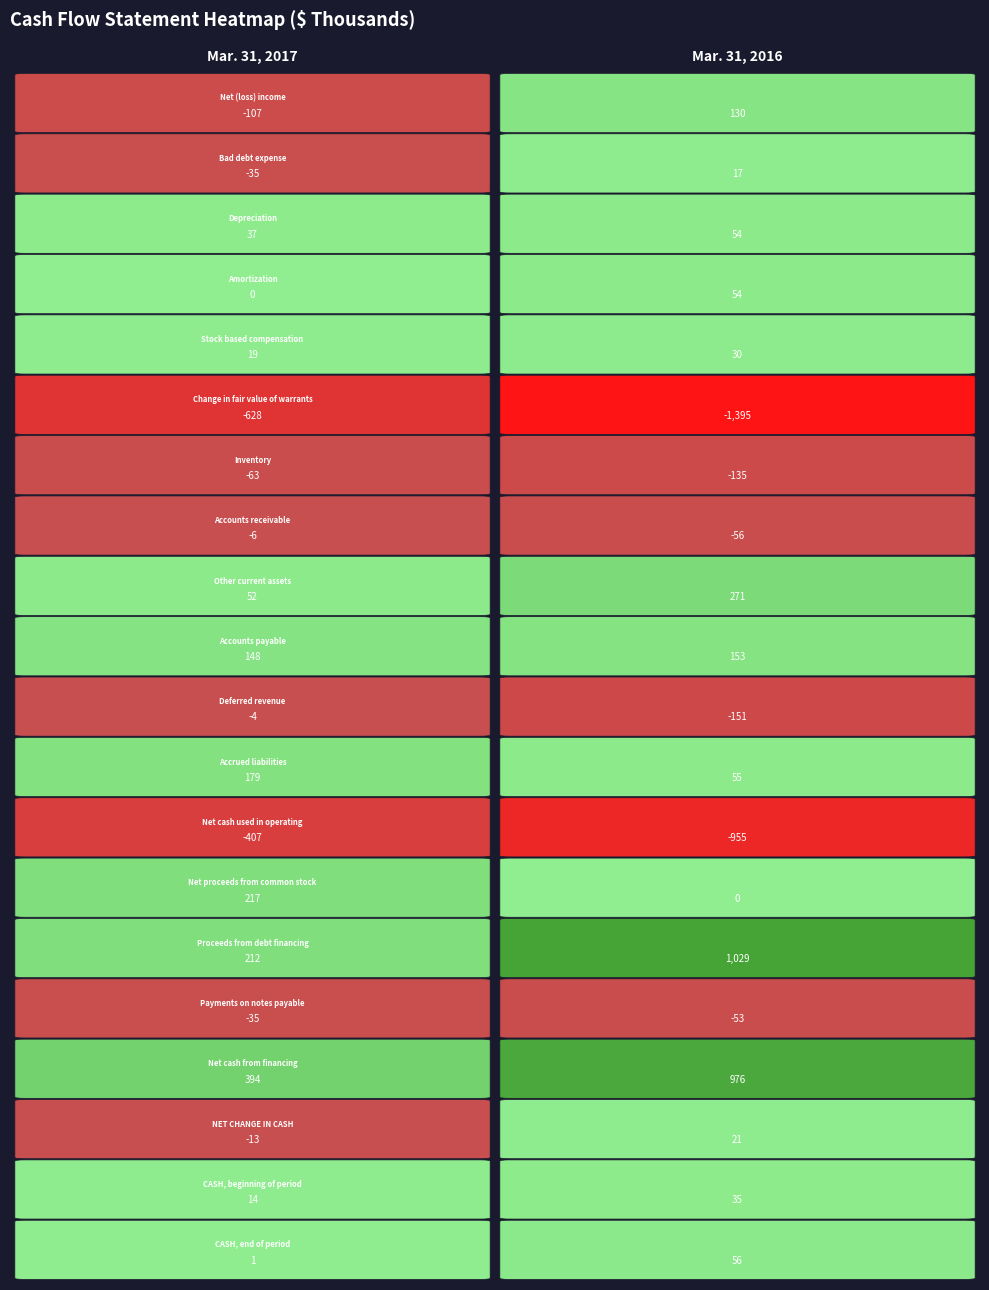

What is the minimum value for Proceeds from debt financing?

212